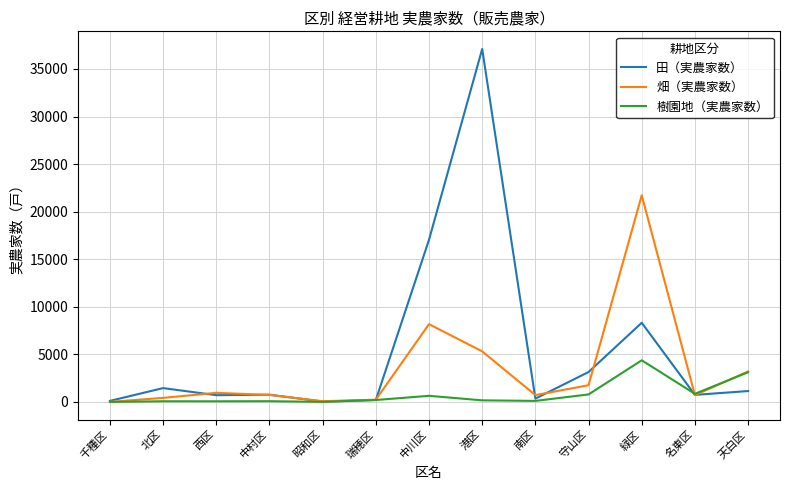

At which label does 田（実農家数） reach its peak?

港区